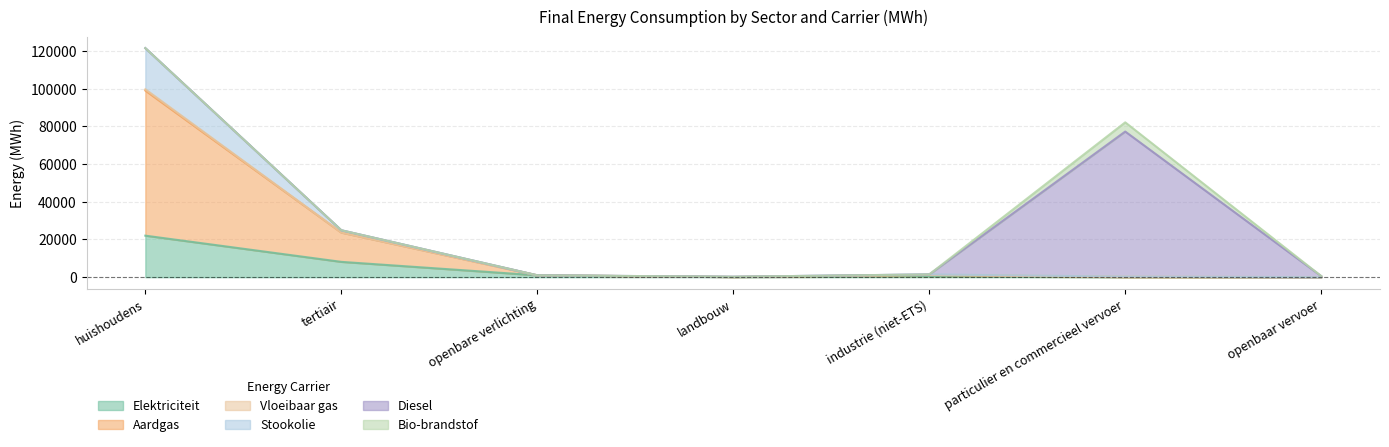

Where is the first local maximum for Aardgas?

industrie (niet-ETS)